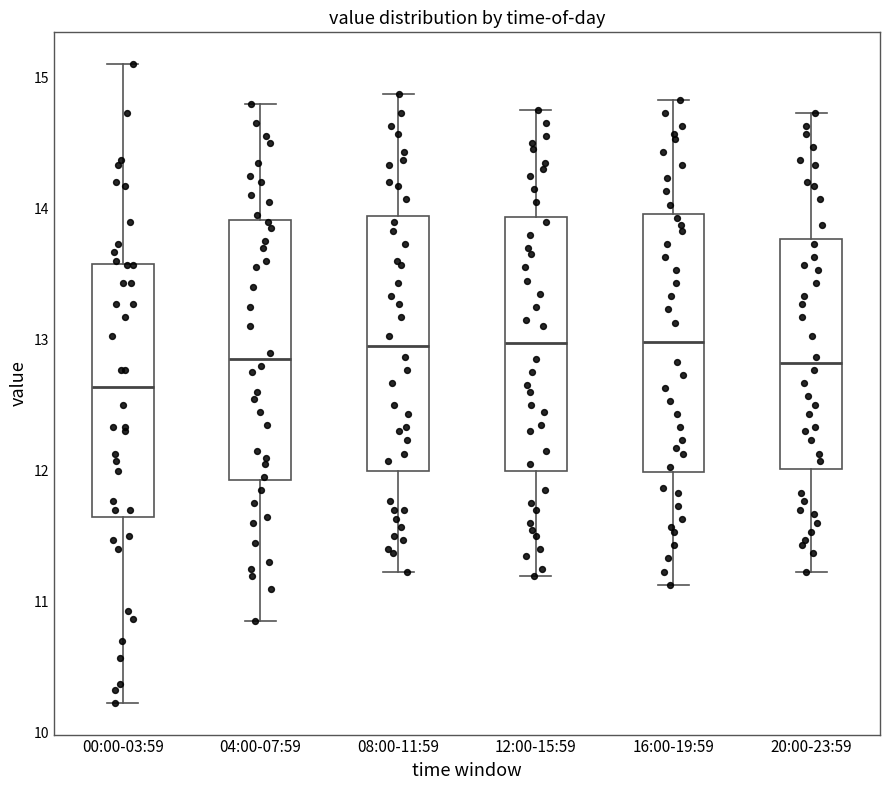

Where does the upper whisker of the box for 16:00-19:59 end on the y-axis? The values are not printed on the chart, so give them approximately, as read against the axis.

14.8